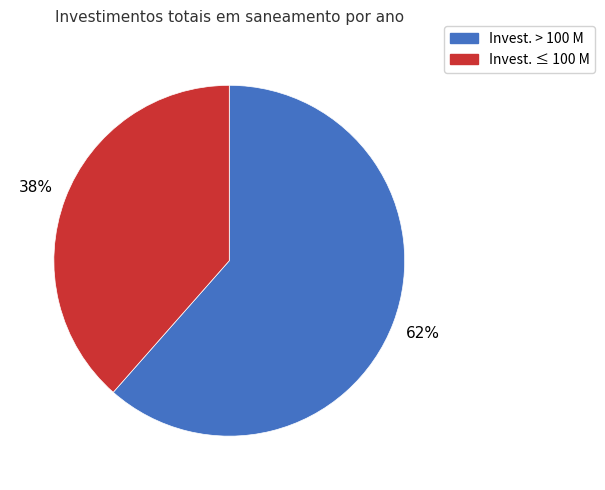

Which slice represents more than half of the pie?

Invest. > 100 M